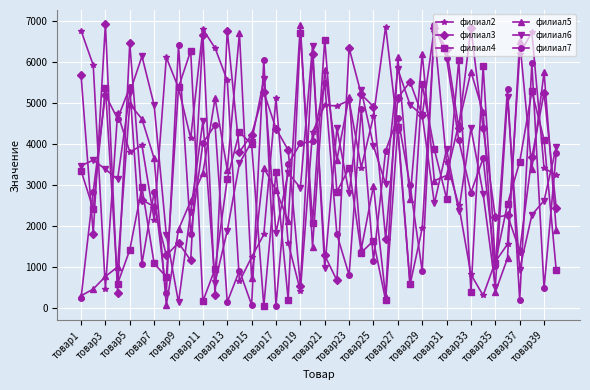

What is the difference between the maximum and minimum values in the филиал6 series?

6276